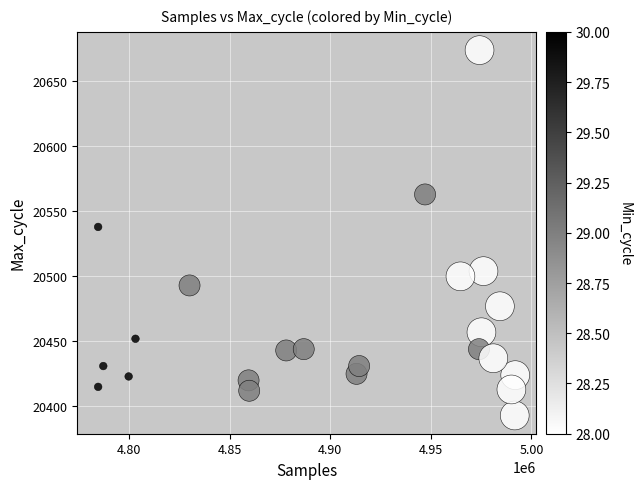

What Y value in the scatter plot is closest to 20533?

20538